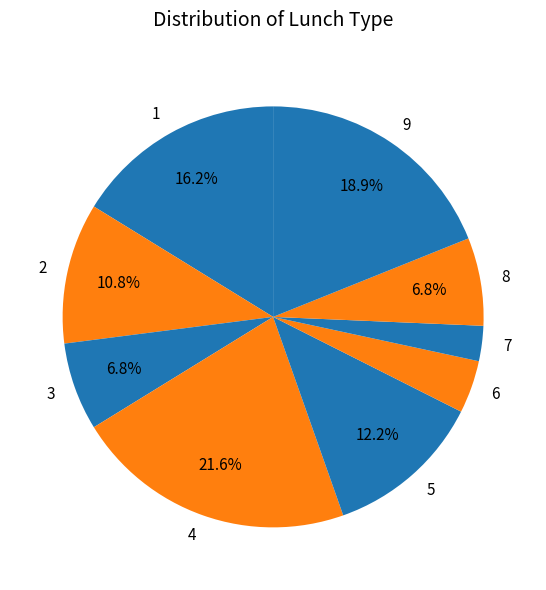

To the nearest percent, what portion does 9 represent?

19%